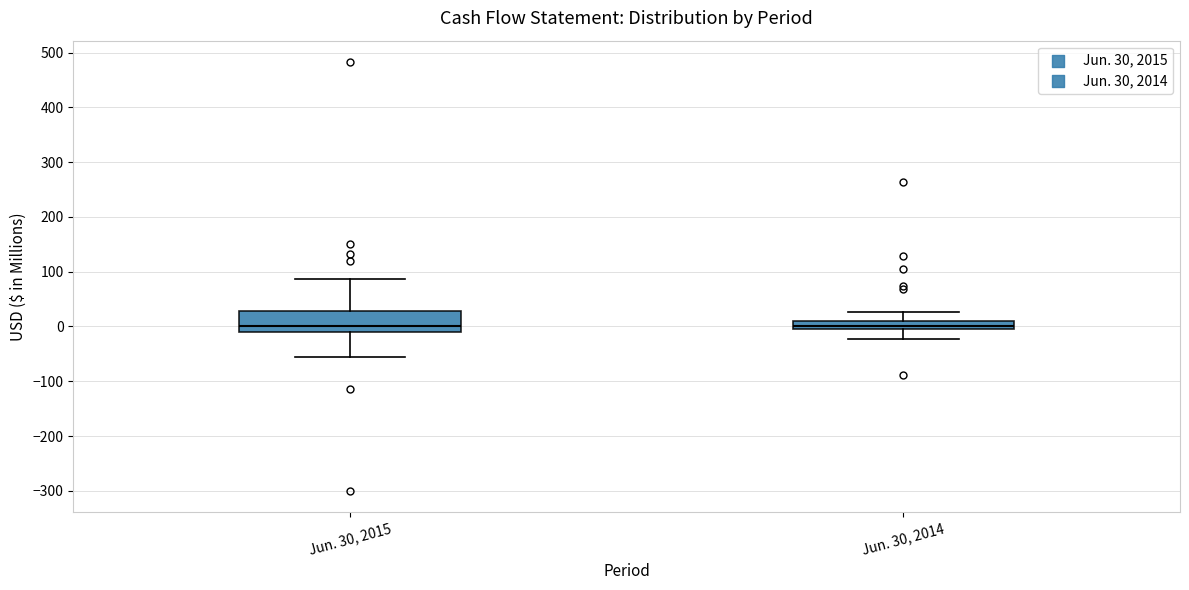

Comparing the boxes themselves (not the whiskers), which one is the tallest?

Jun. 30, 2015